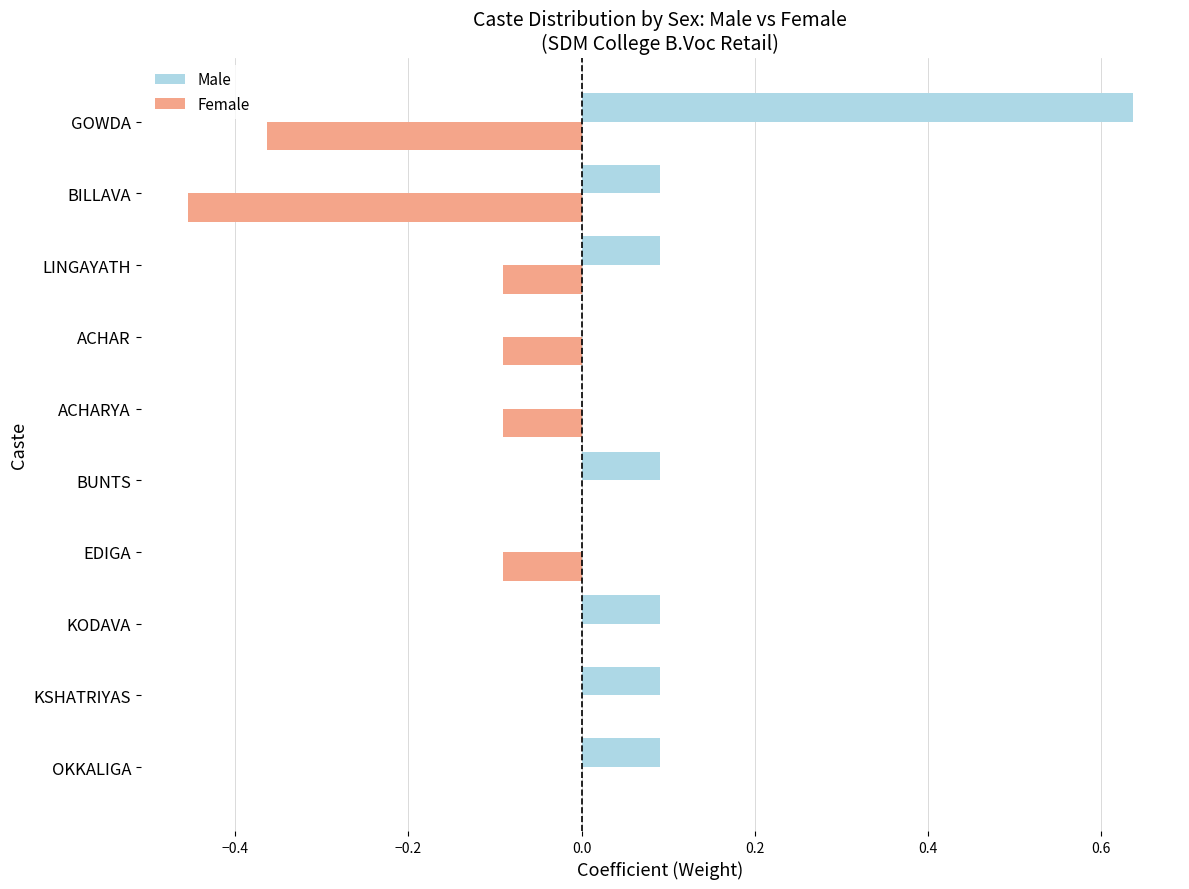

What is the average value of the Male series?

0.1